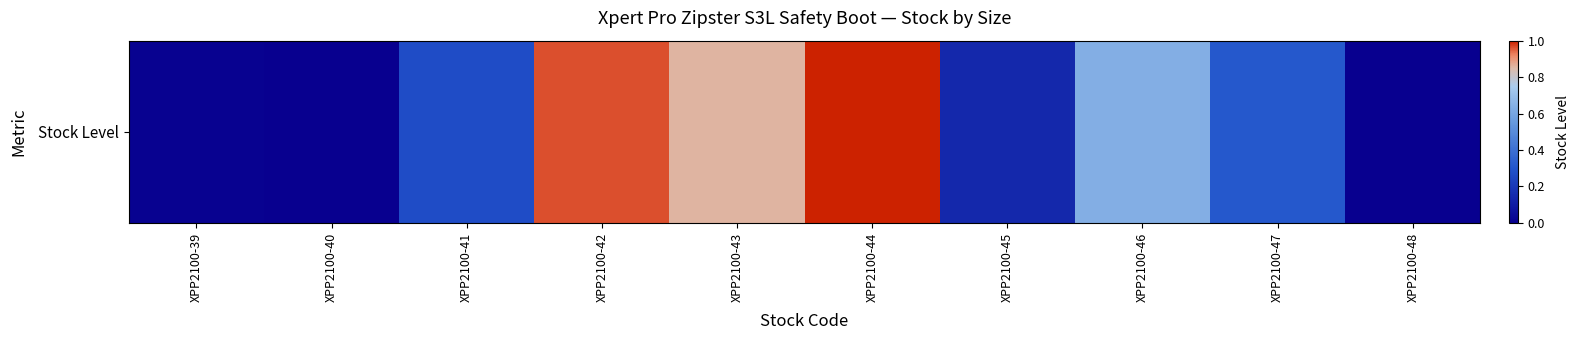

Reading left to right, transcribe all the data shown in this chart.

XPP2100-39=24	XPP2100-40=22	XPP2100-41=95	XPP2100-42=284	XPP2100-43=255	XPP2100-44=294	XPP2100-45=60	XPP2100-46=194	XPP2100-47=107	XPP2100-48=21